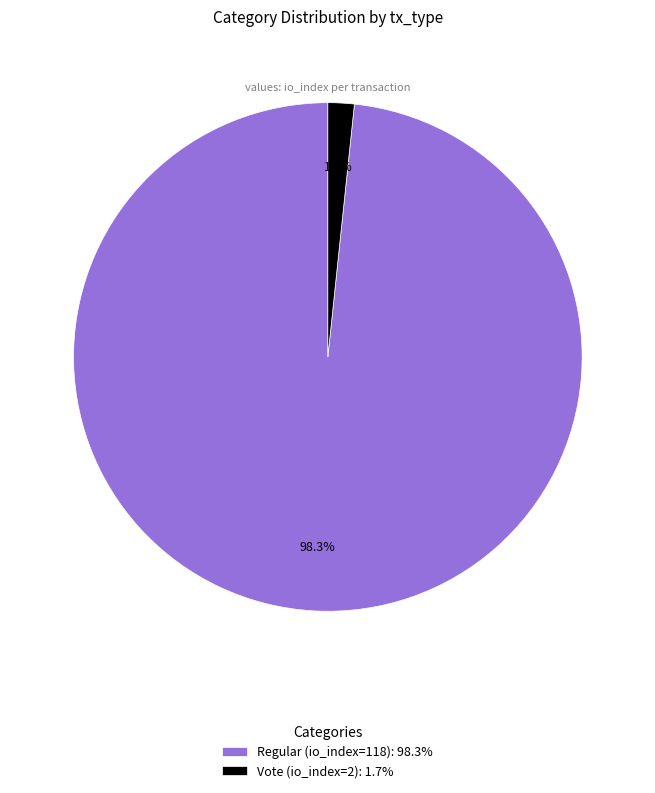

To the nearest percent, what percentage of the pie is Regular (io_index=118)?

98%